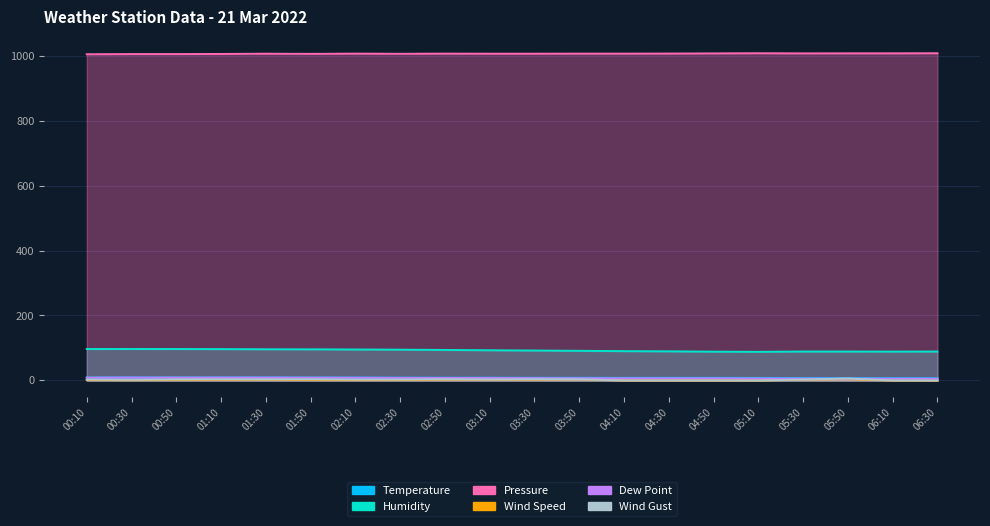

How many data points in Wind Speed are less than 1?

6